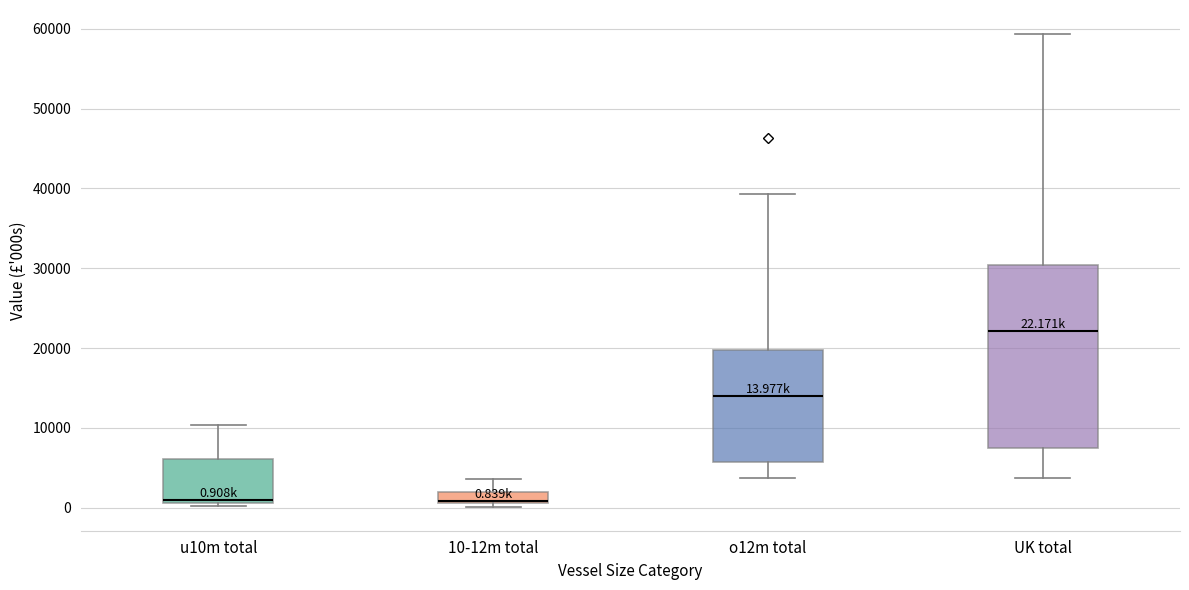

Which box has the highest median line?

UK total